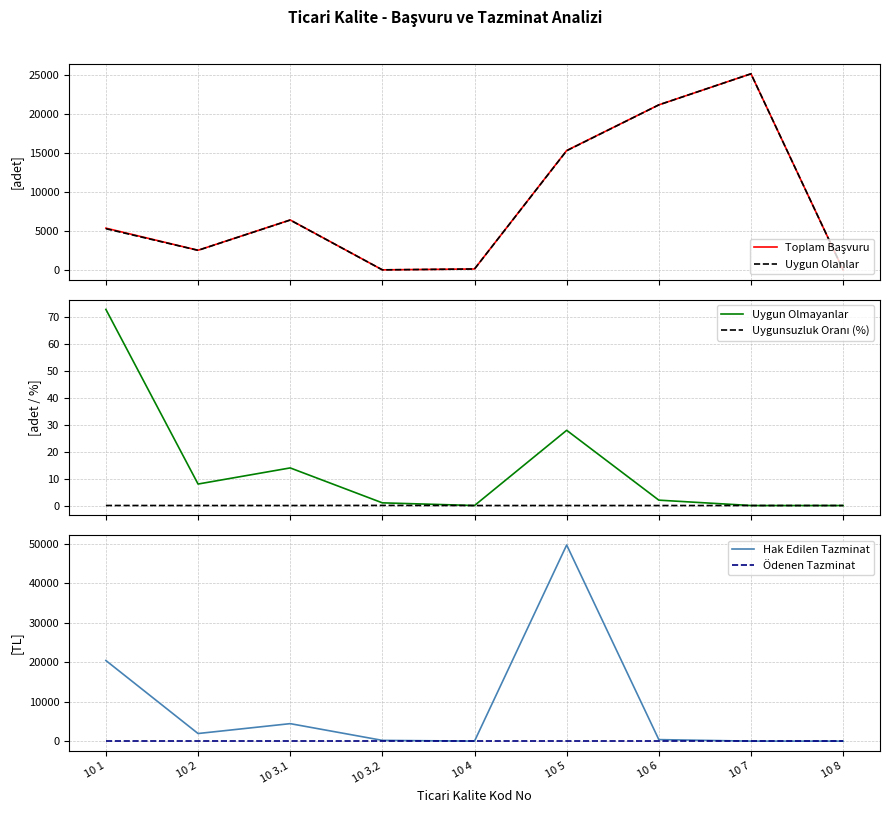

What is the label of the 4th point from the right?

10 5